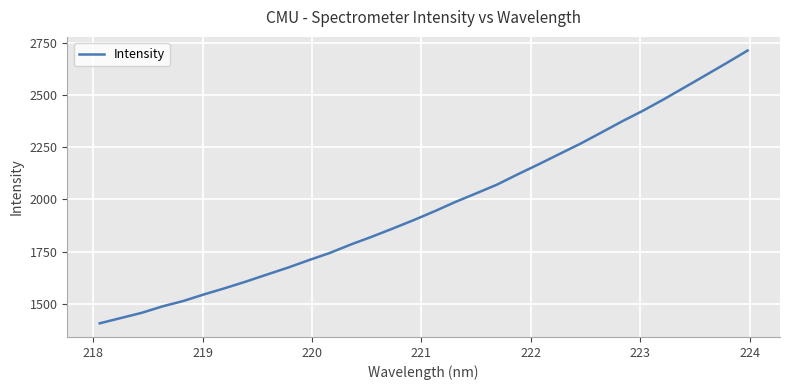

What is the average value?

1970.8